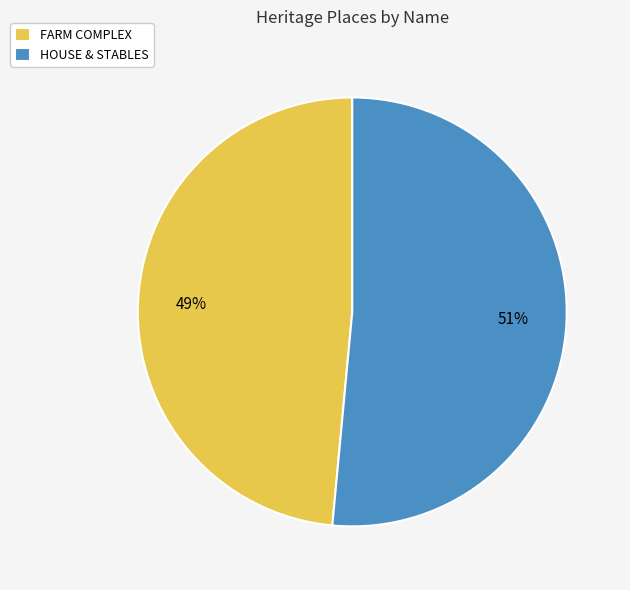

Does any single category account for the majority?

Yes